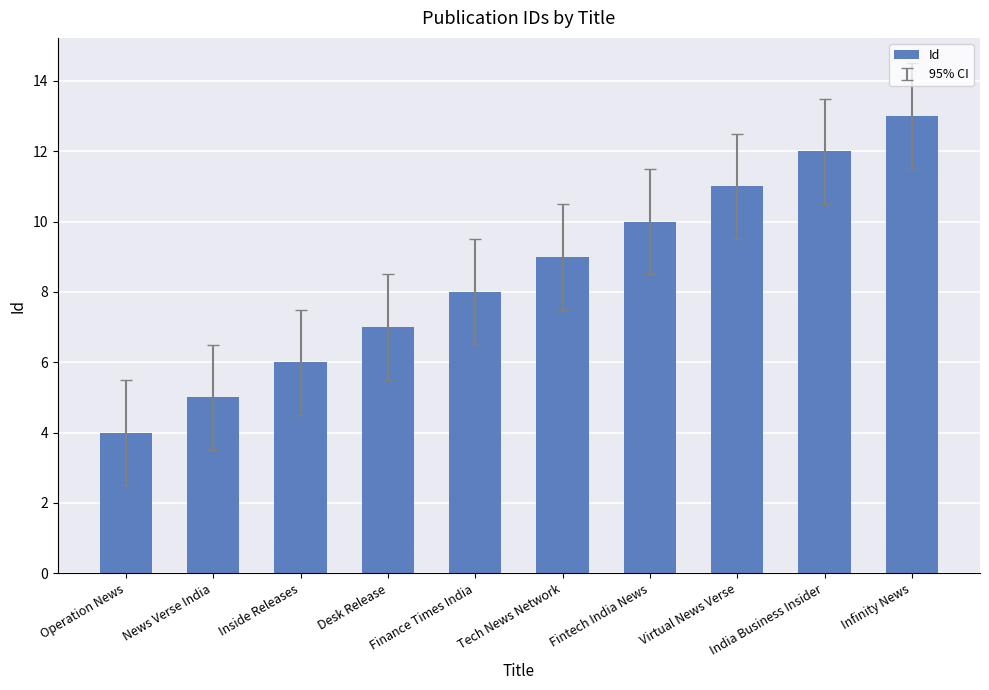

Does the chart contain any negative values?

No